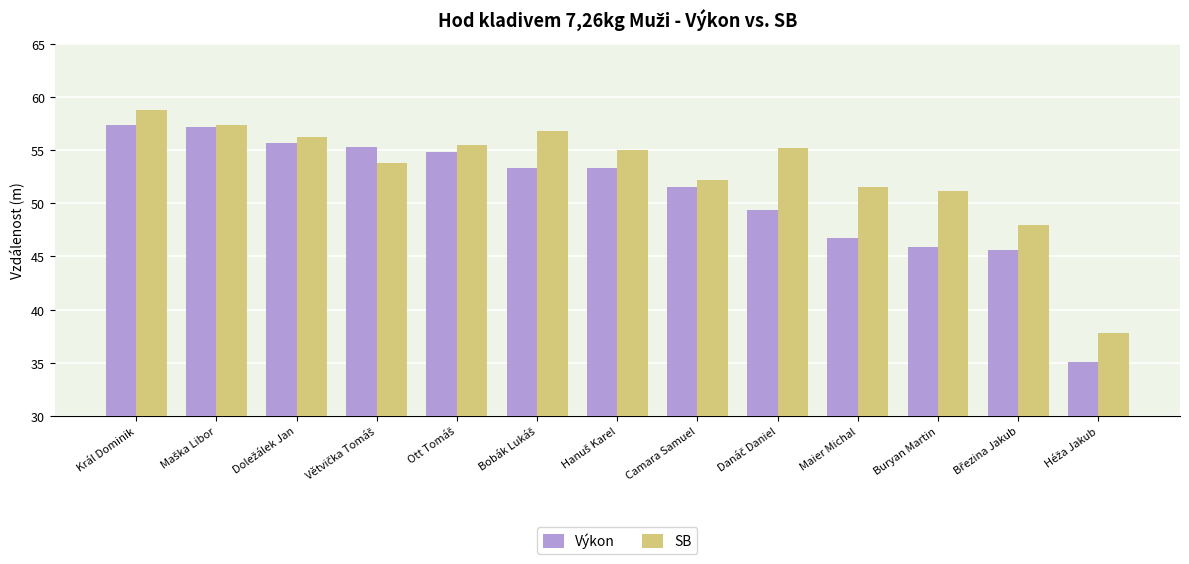

How many series are shown in this chart?

2